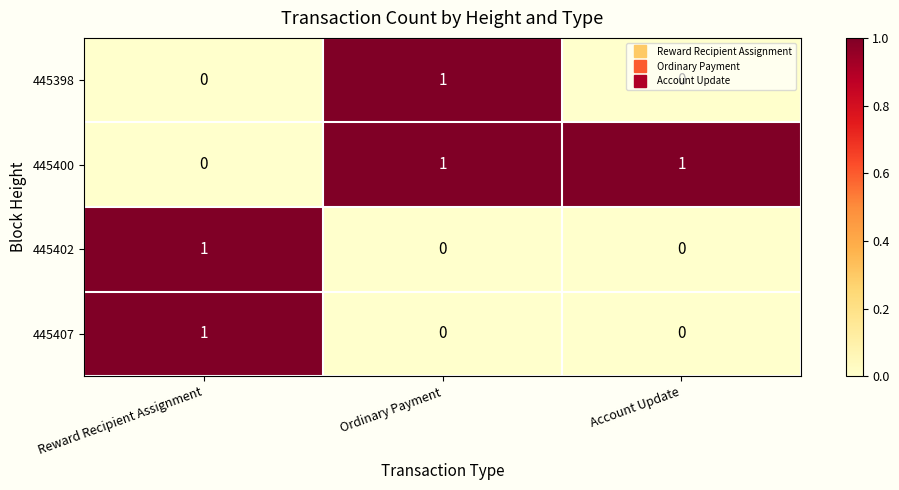

Is it true that 445400 equals 2 at Account Update?

False